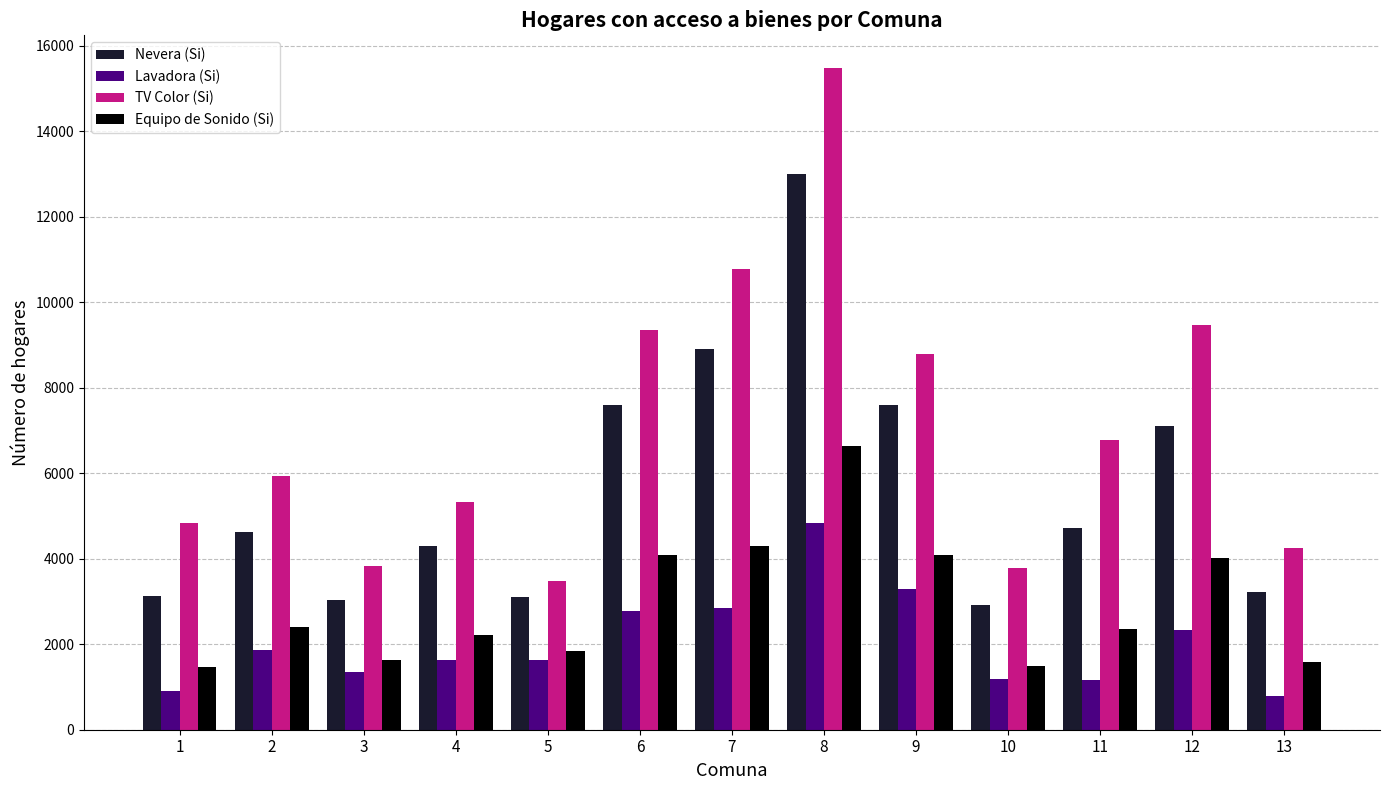

Rank the series at 11 from highest to lowest value.

TV Color (Si), Nevera (Si), Equipo de Sonido (Si), Lavadora (Si)